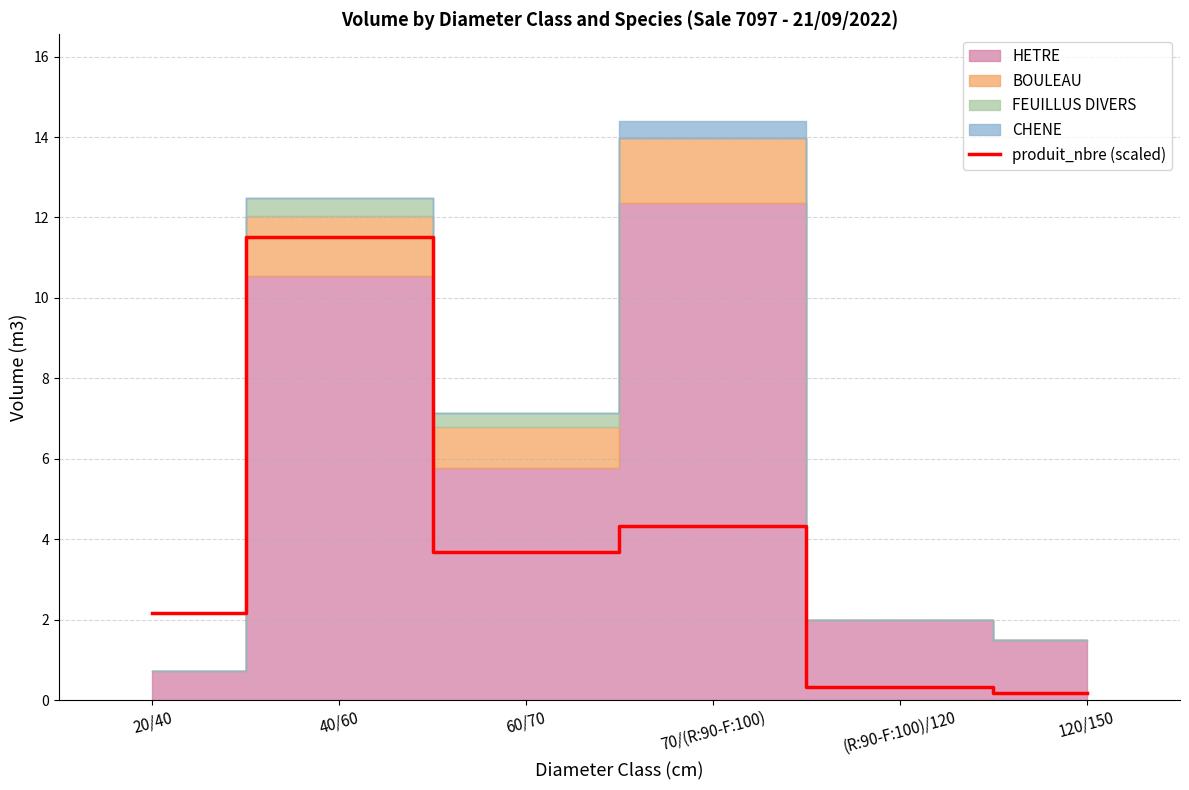

The value of produit_nbre (scaled) at 40/60 is 3.2. True or false?

False